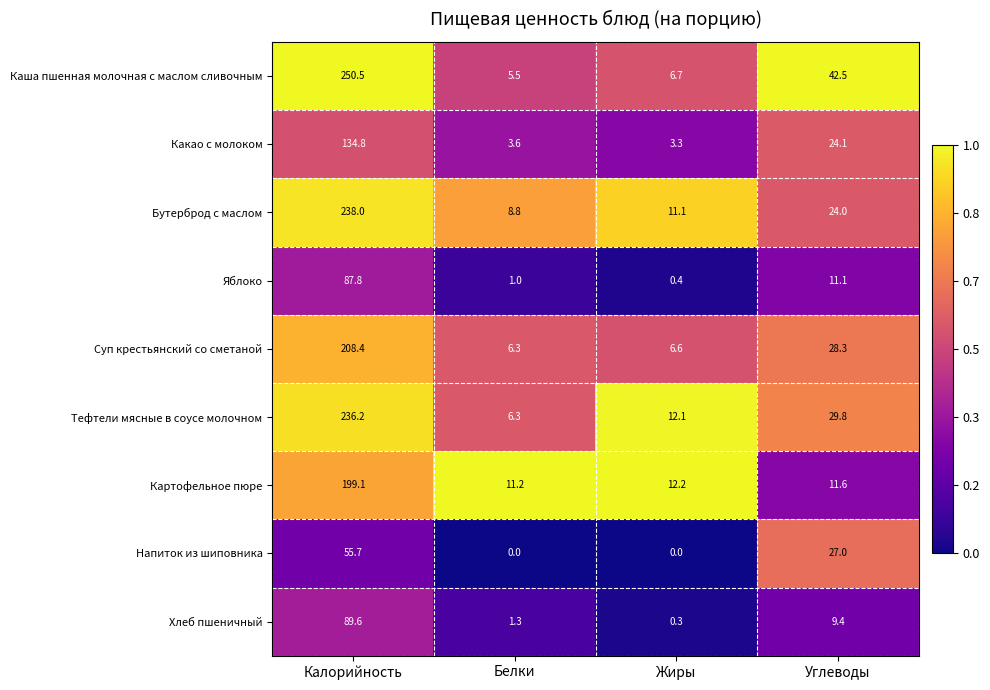

The value of Хлеб пшеничный at Углеводы is 9.4. True or false?

True